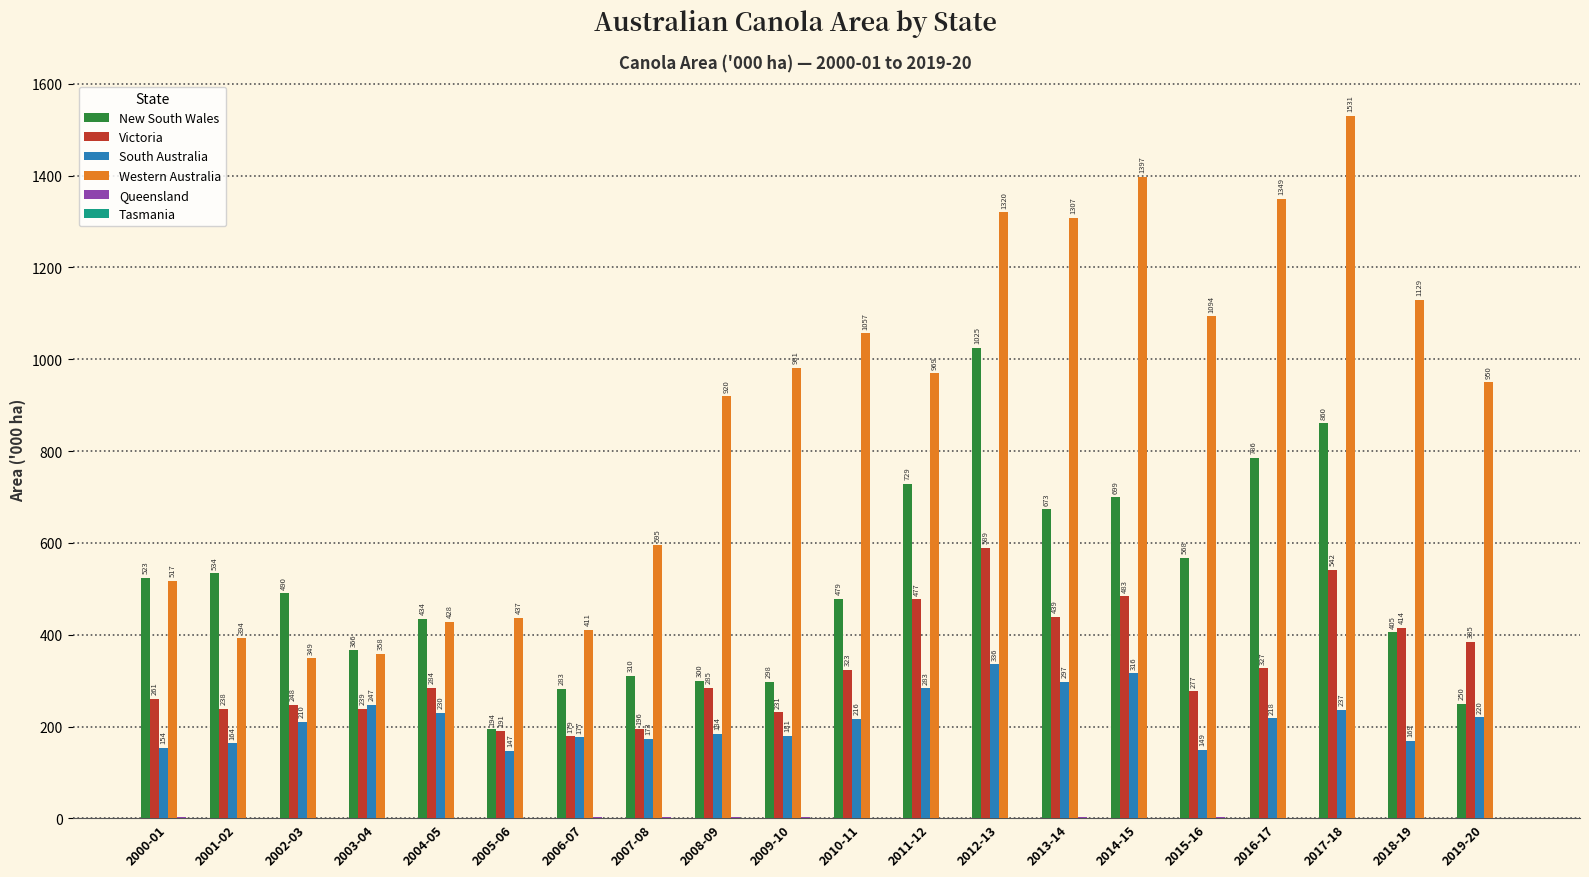

Is it true that South Australia equals 278.4 at 2002-03?

False